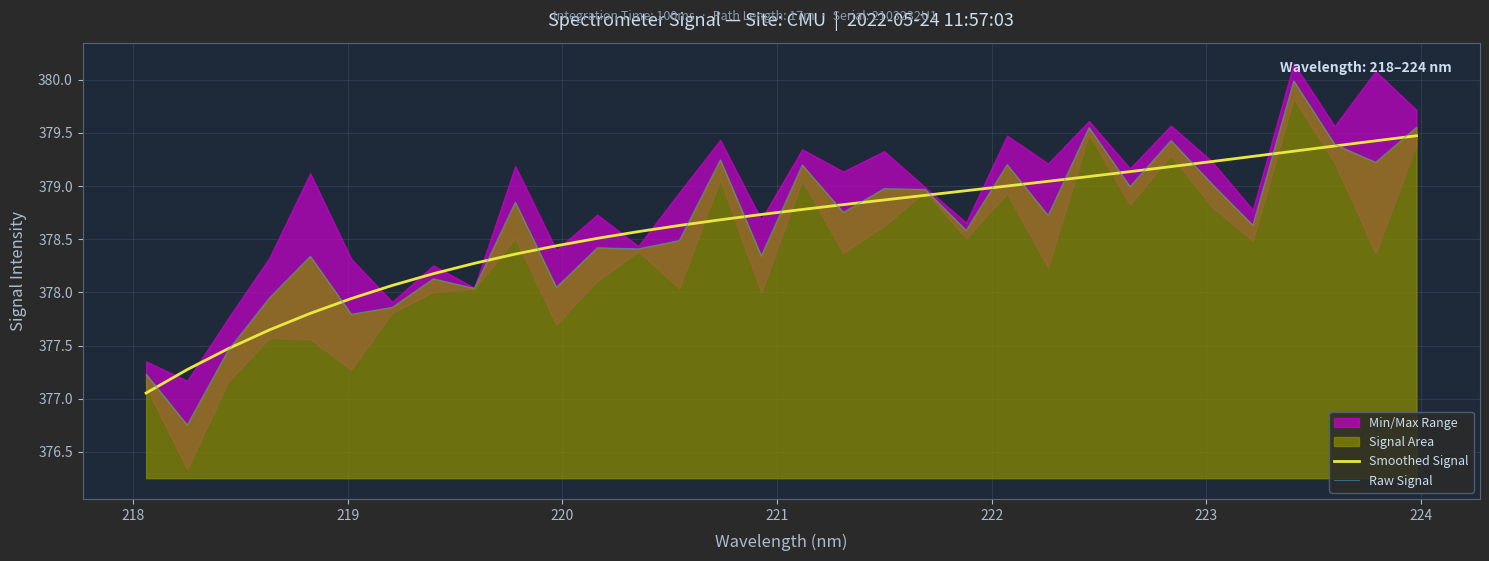

What is the average value of the Raw Signal series?

378.6